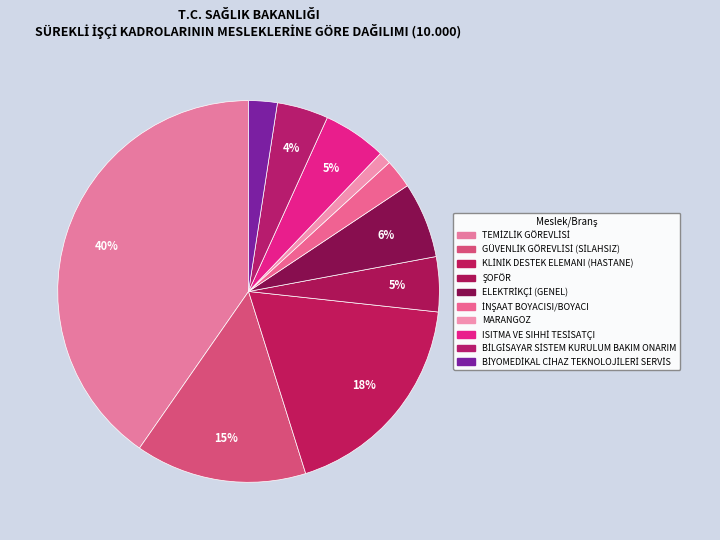

Which has a higher value, İNŞAAT BOYACISI/BOYACI or KLİNİK DESTEK ELEMANI (HASTANE)?

KLİNİK DESTEK ELEMANI (HASTANE)